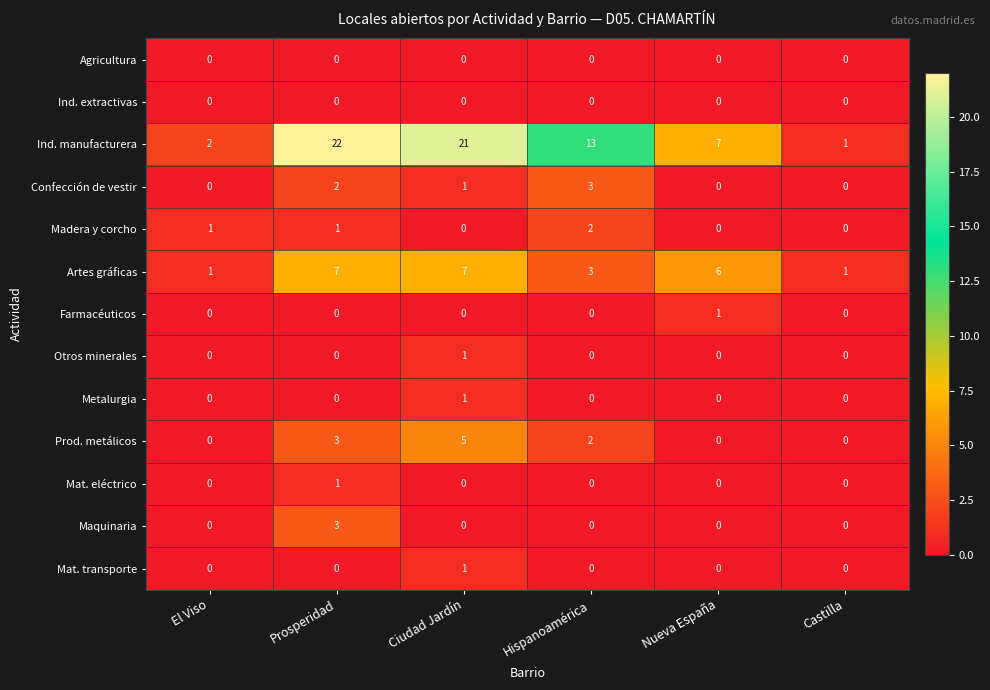

What is the total value across all series at El Viso?

4